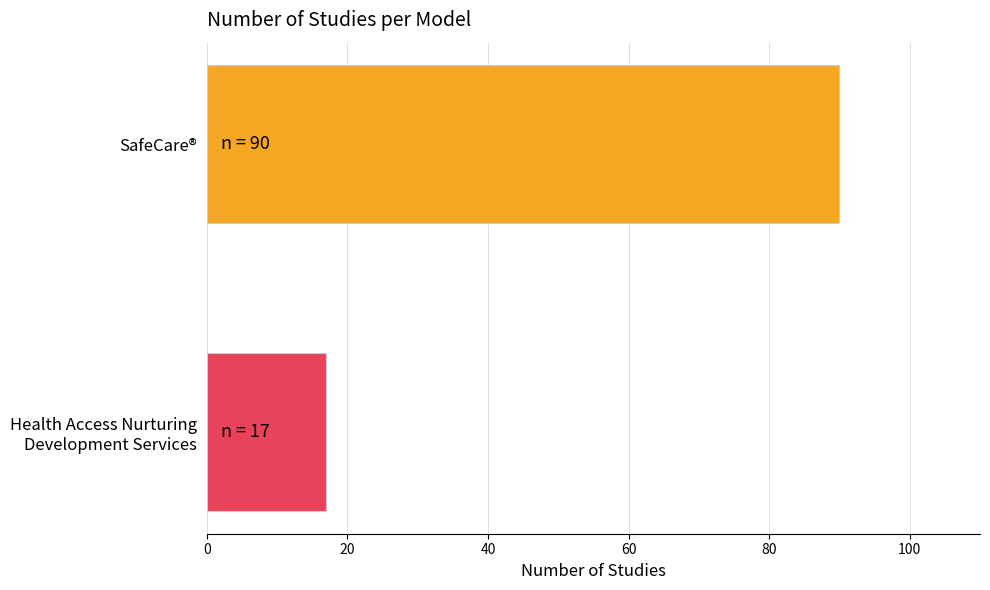

The chart shows a value of 90 at SafeCare®. True or false?

True